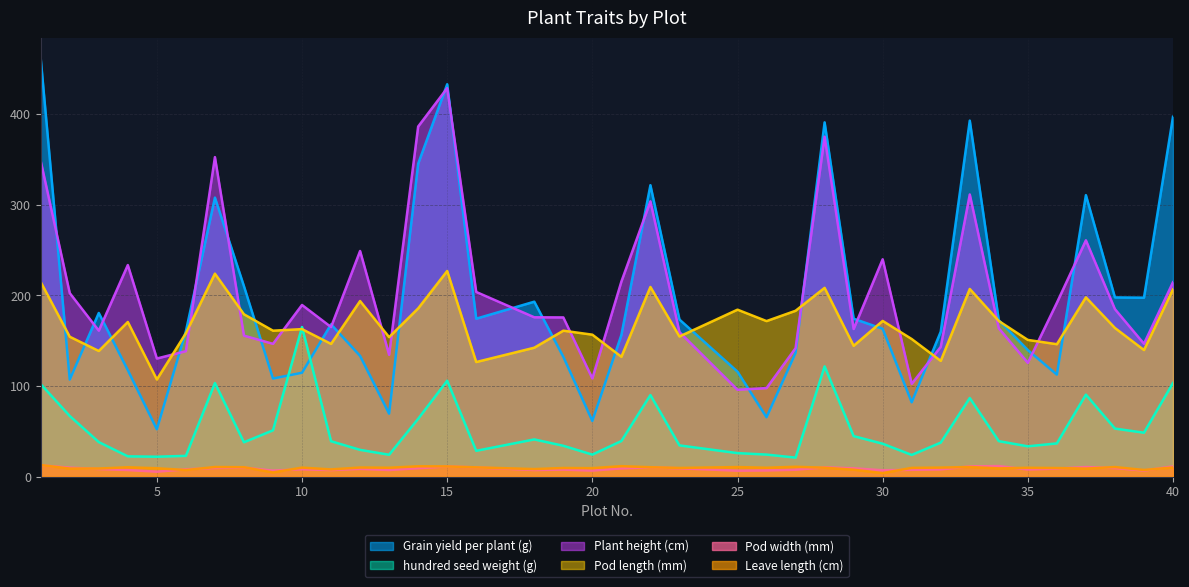

How many lines are shown in the chart?

6